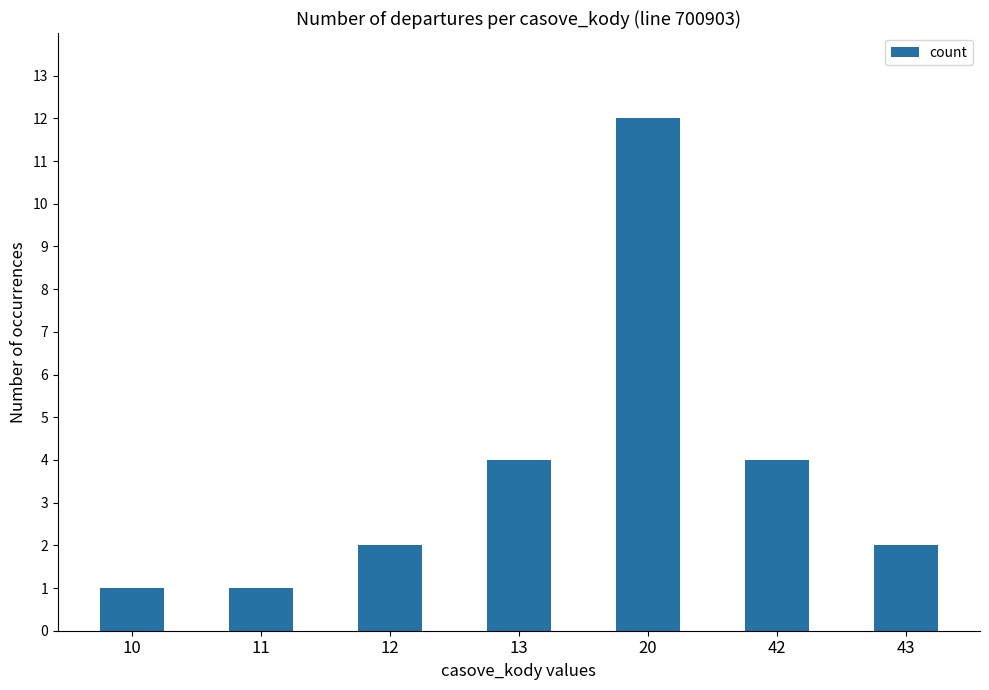

What is the ratio of the value at 43 to the value at 12?

1.0